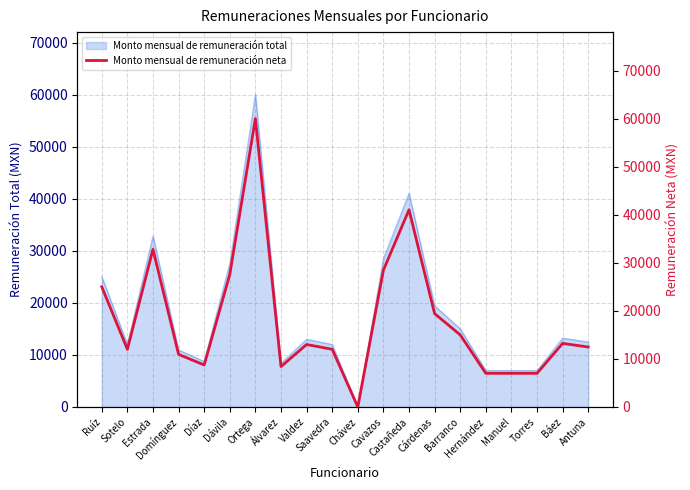

Where is the first local maximum?

Estrada